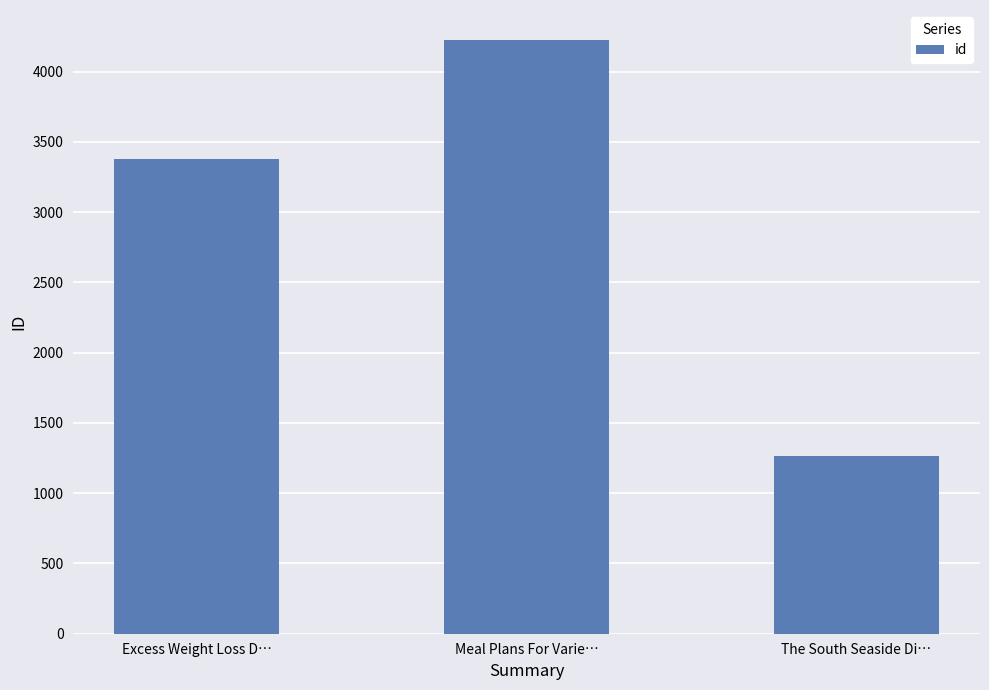

Reading left to right, extract all data points from this chart.

3380	4228	1268